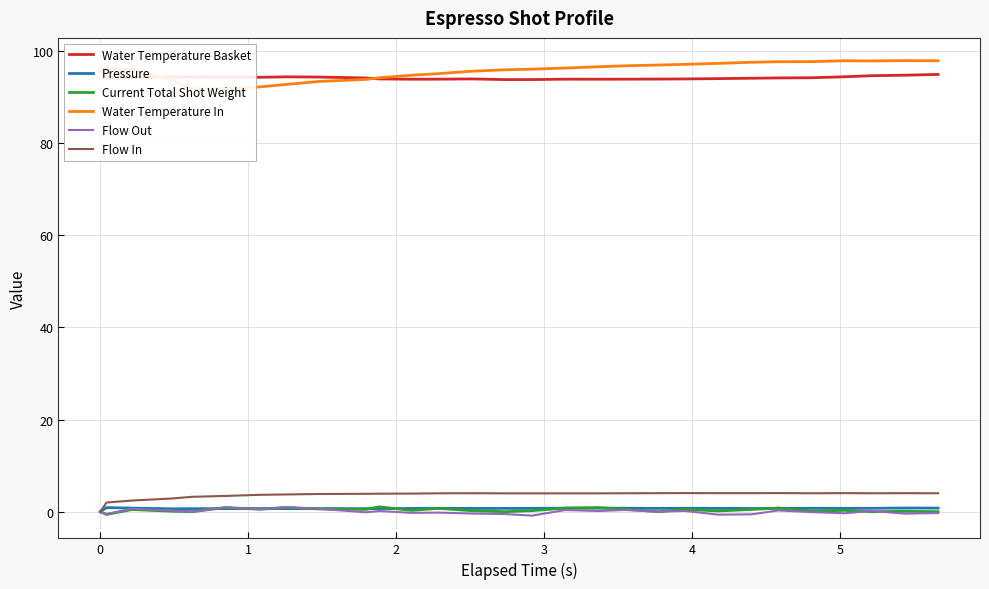

Is it true that Pressure equals 0.9 at 6?

False